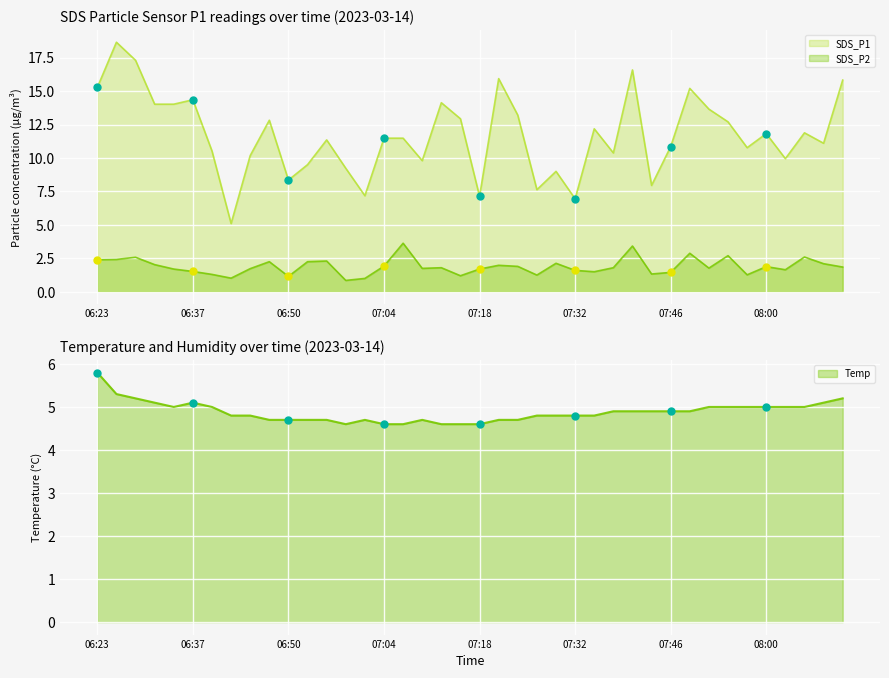

At which category is the sum across all series the highest?

06:25